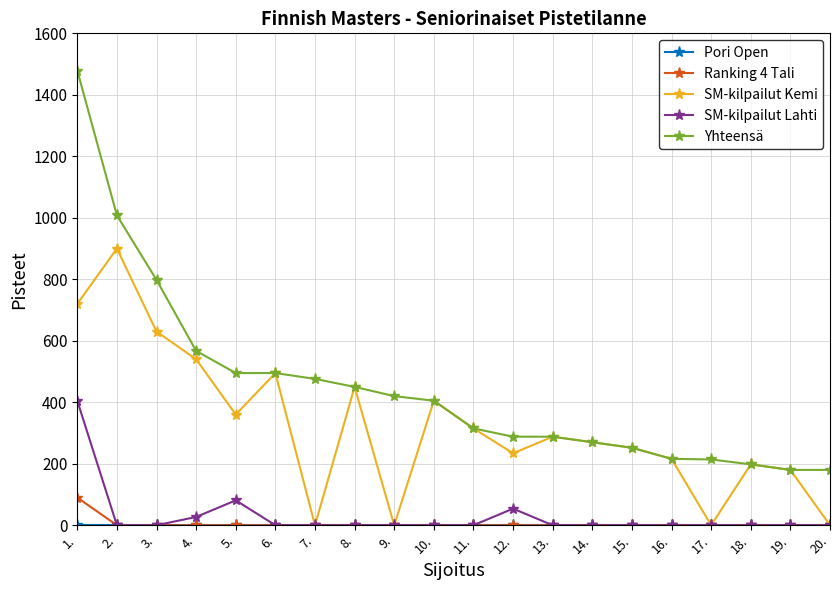

Which series changed the most between 11. and 17.?

SM-kilpailut Kemi